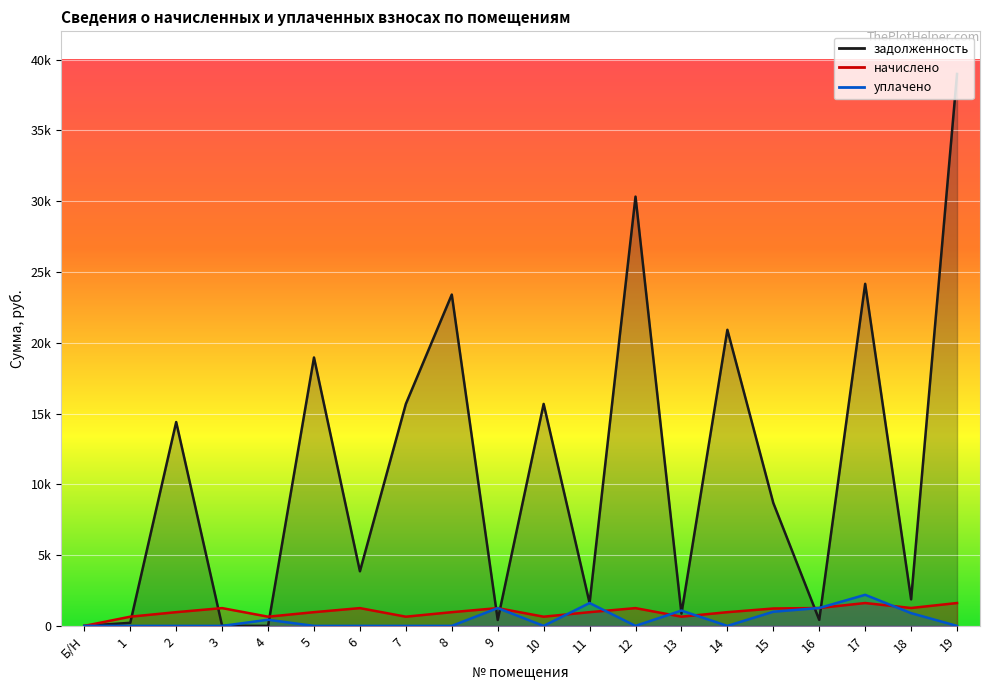

Reading right to left, list all the values displayed in this chart.

задолженность: 38989.0	1874.1	24164.0	421.7	8682.7	20916.2	865.8	30324.7	1615.2	15680.3	418.4	23402.8	15680.3	3858.3	18959.6	0.0	5.8	14400.1	217.0	0.0
начислено: 1614.6	1263.6	1614.6	1263.6	1228.5	969.1	649.4	1255.8	969.1	649.4	1255.8	969.1	649.4	1255.8	969.1	649.4	1255.8	969.1	649.4	0.0
уплачено: 0.0	900.0	2195.0	1264.0	1000.0	0.0	1082.2	0.0	1615.2	0.0	1256.0	0.0	0.0	0.0	0.0	433.0	0.0	0.0	0.0	0.0